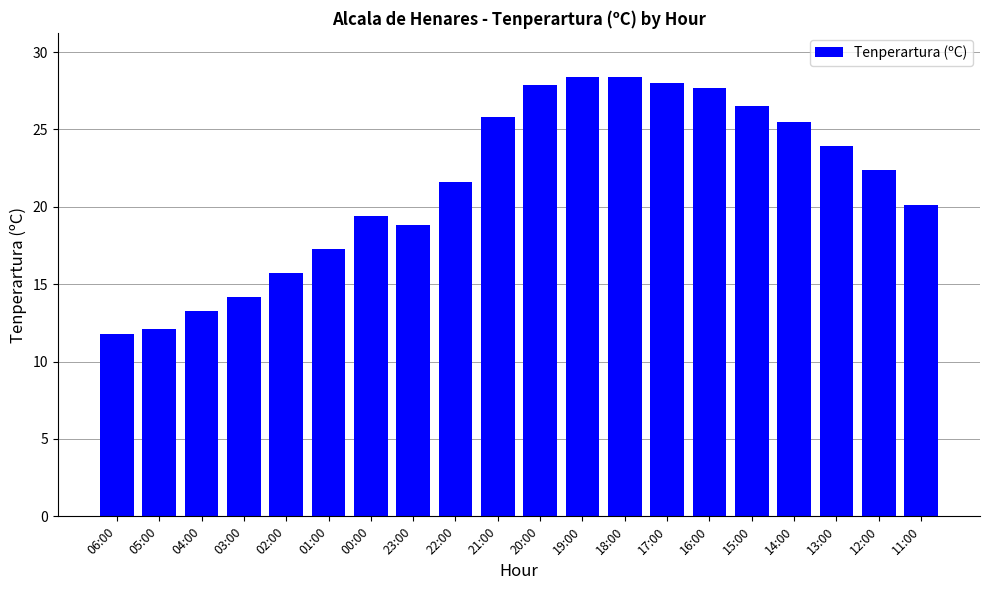

How many distinct data groups are displayed?

1